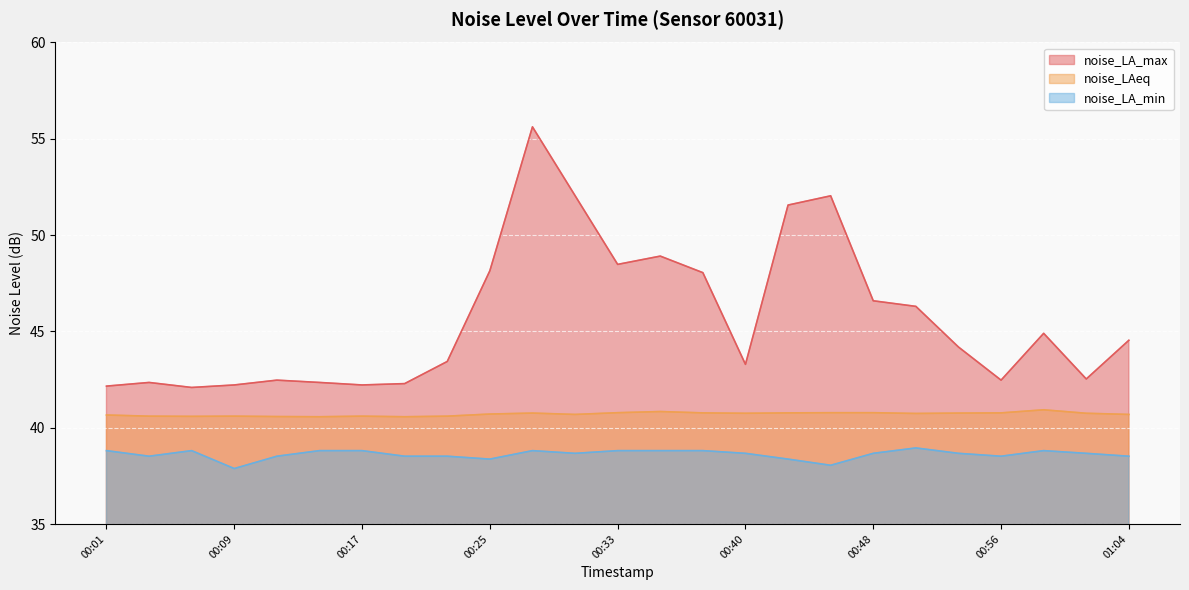

What are all the series names shown in the legend?

noise_LA_max, noise_LAeq, noise_LA_min